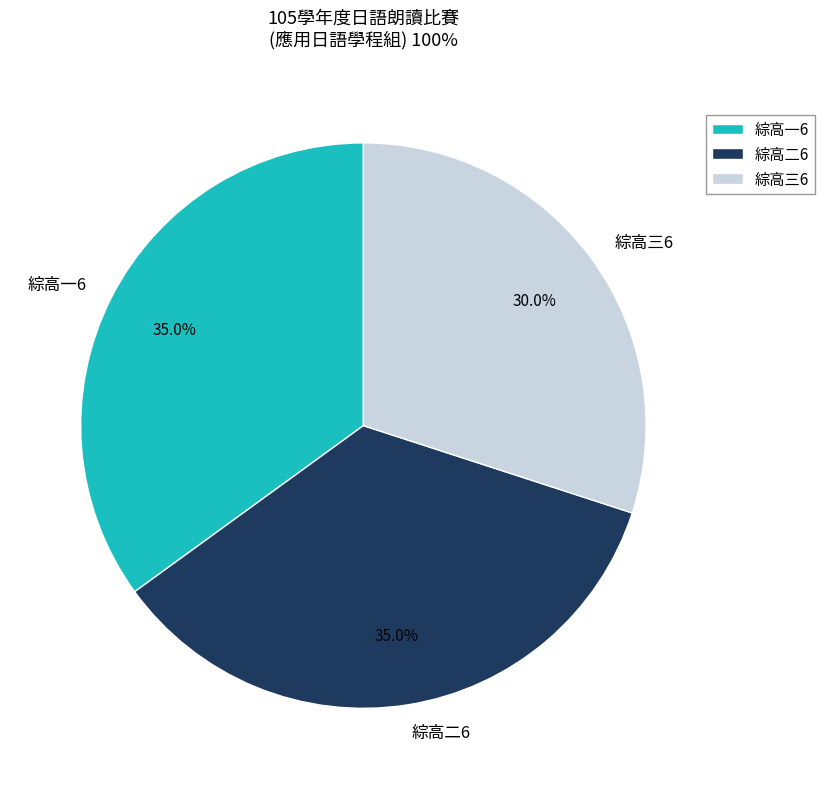

True or false: 綜高二6 accounts for 48% of the total.

False